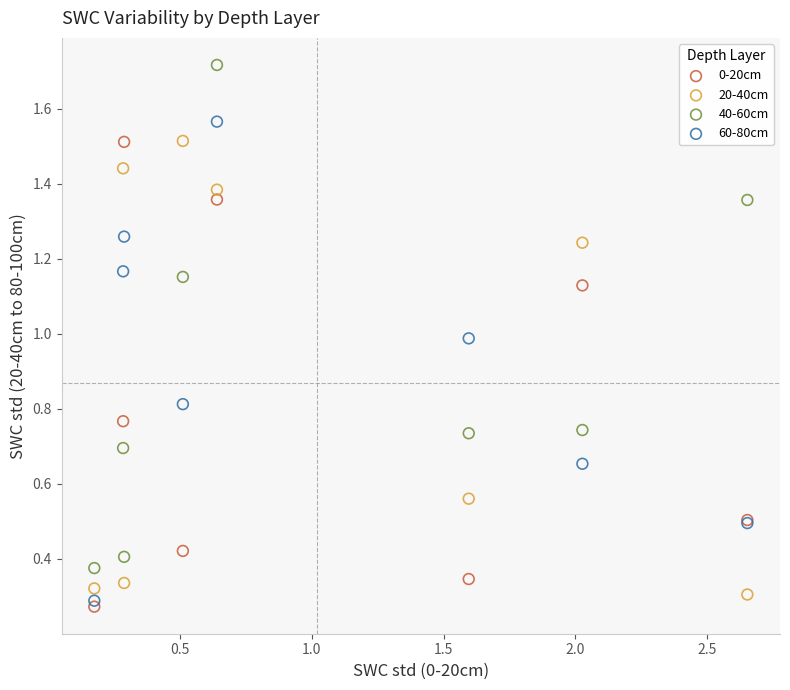

Which series has the largest Y range (max minus min)?

40-60cm